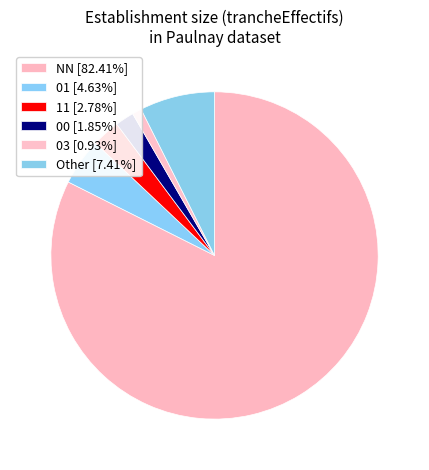

Does Other account for over 50% of the chart?

No